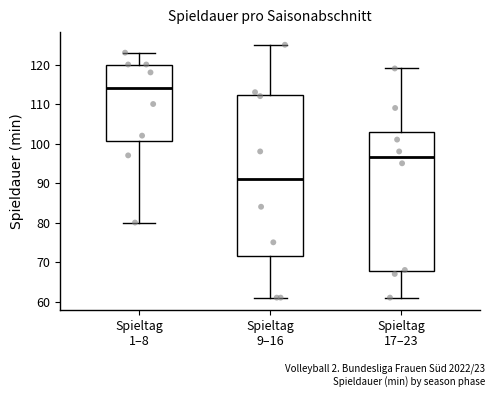

Where is the lower edge of the box for Spieltag 9–16 on the y-axis? The values are not printed on the chart, so give them approximately, as read against the axis.

72